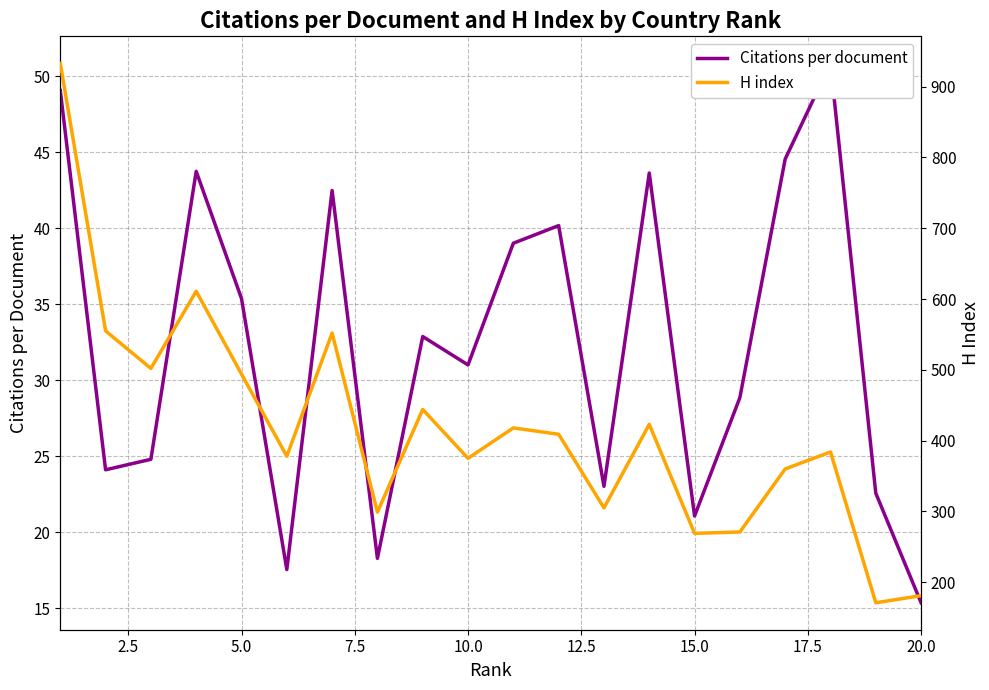

How many lines are shown in the chart?

2